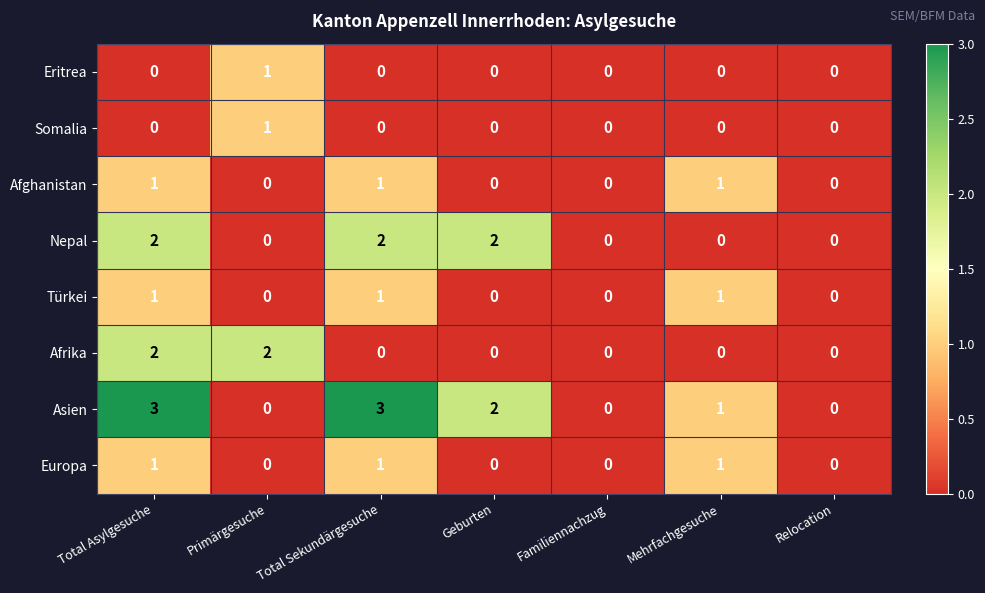

Count the number of categories in the chart.

7